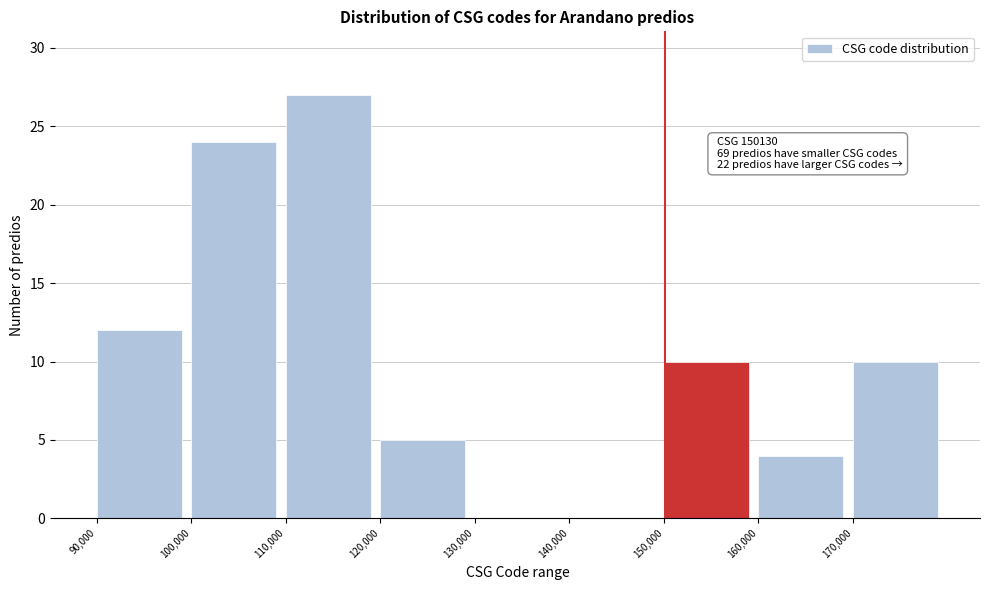

Which range on the x-axis has the tallest bar?

110000 to 120000